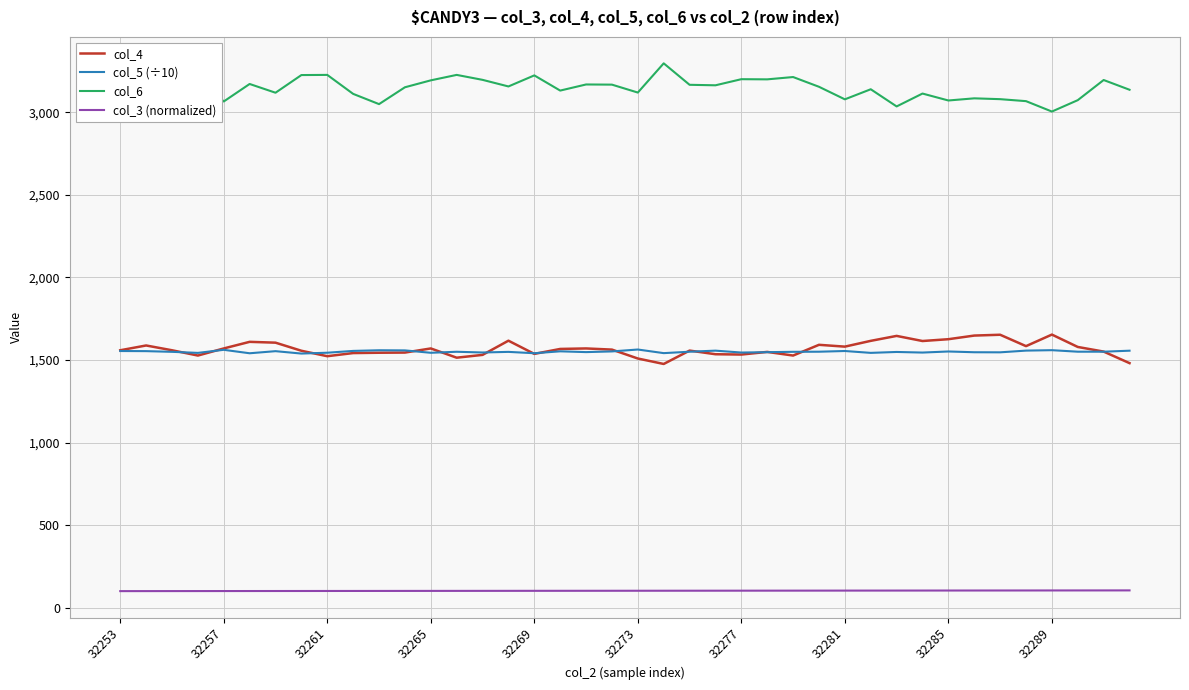

Which series has the largest total across all categories?

col_6